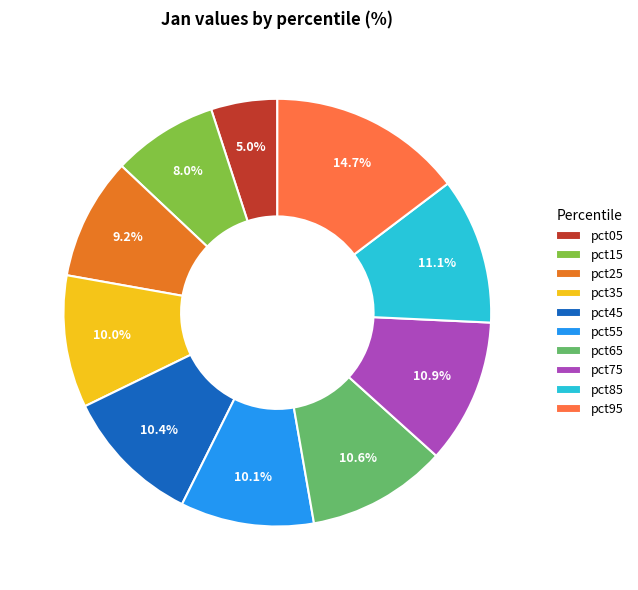

What is the total percentage of pct55 and pct75?

21.0%